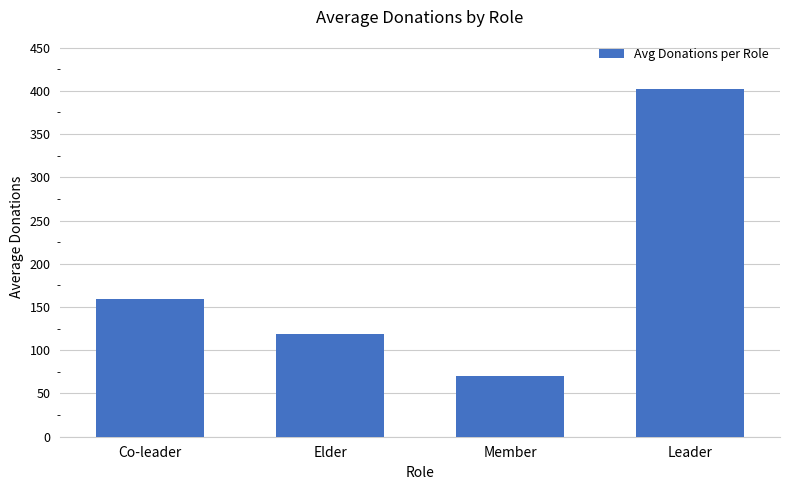

Rank the categories by value from highest to lowest.

Leader, Co-leader, Elder, Member